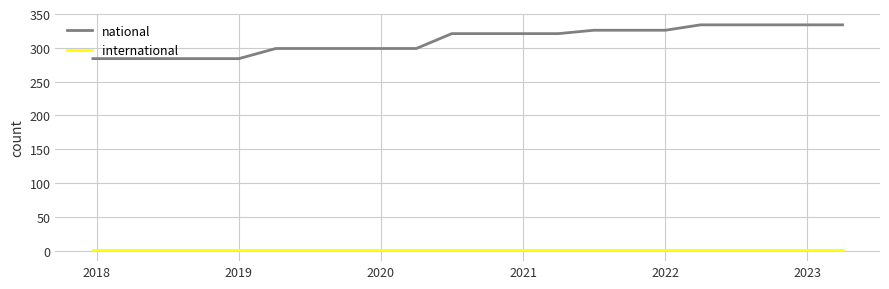

What is the greatest value displayed?

334